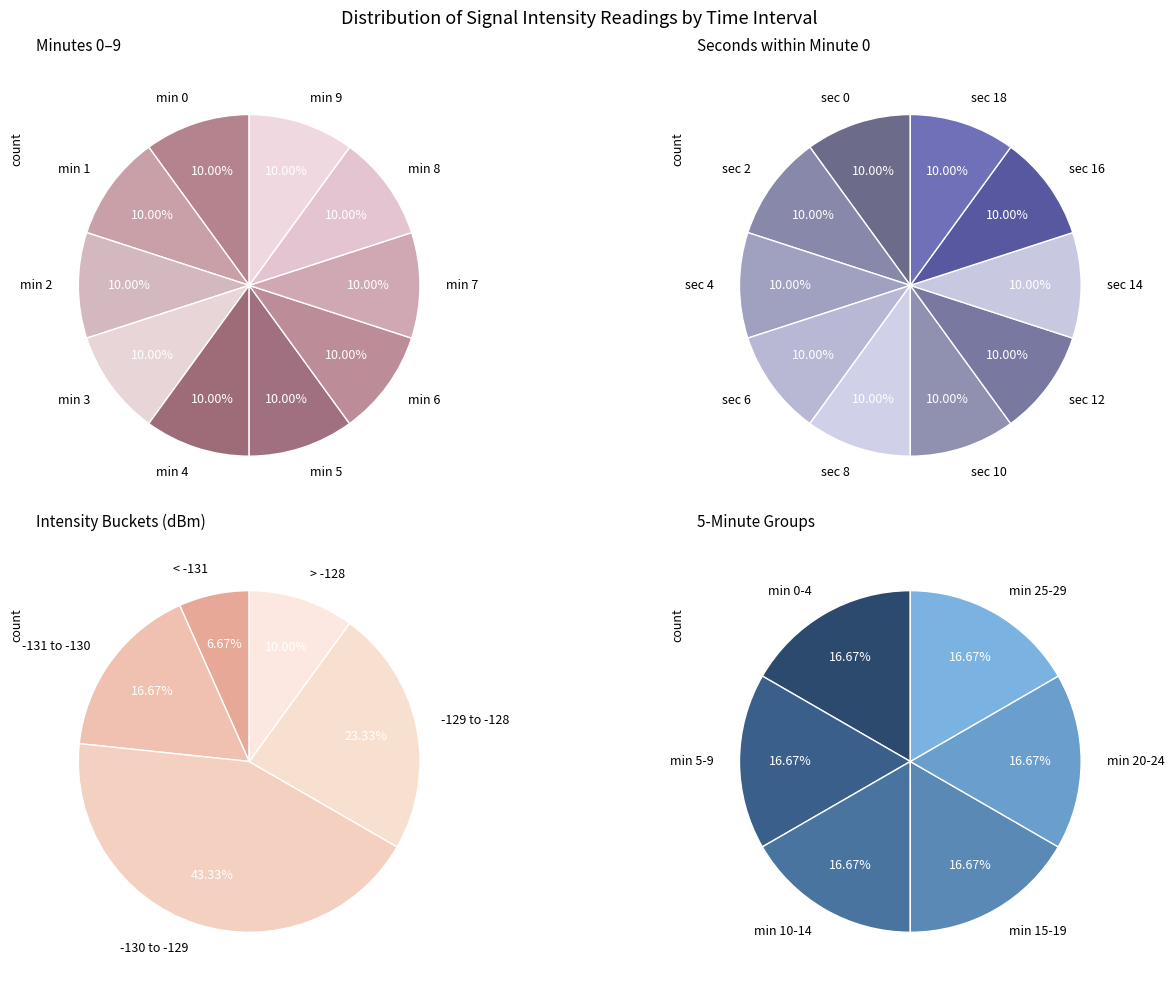

Does 24 account for over 50% of the chart?

No